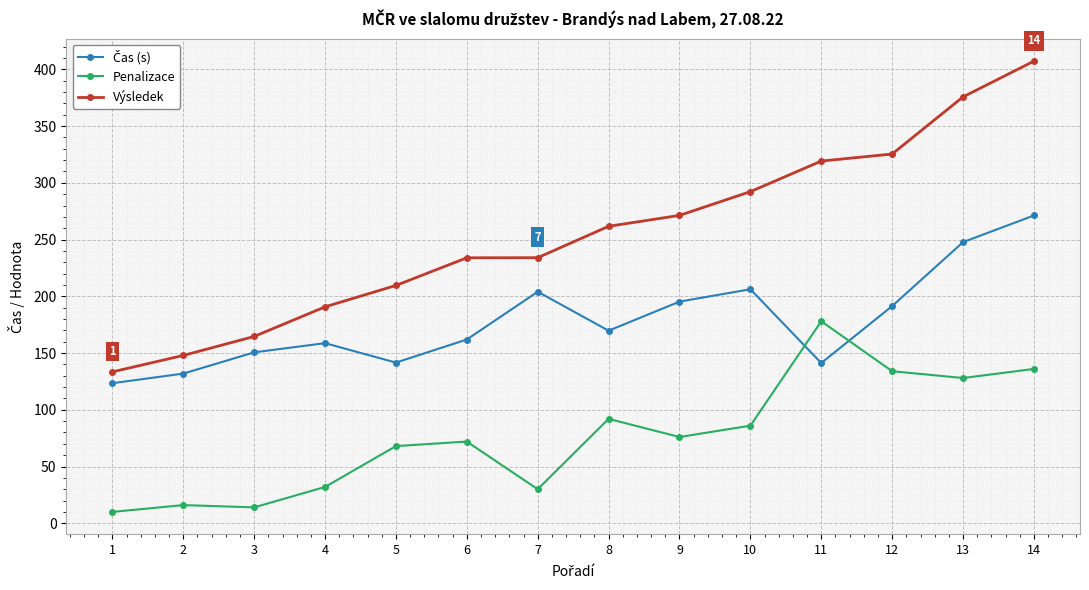

True or false: Penalizace has more than 0 points higher than both neighbors.

True